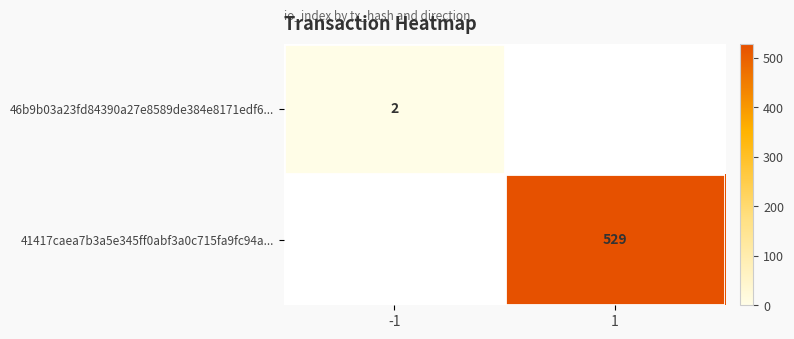

Which category has the lowest value across all series?

-1